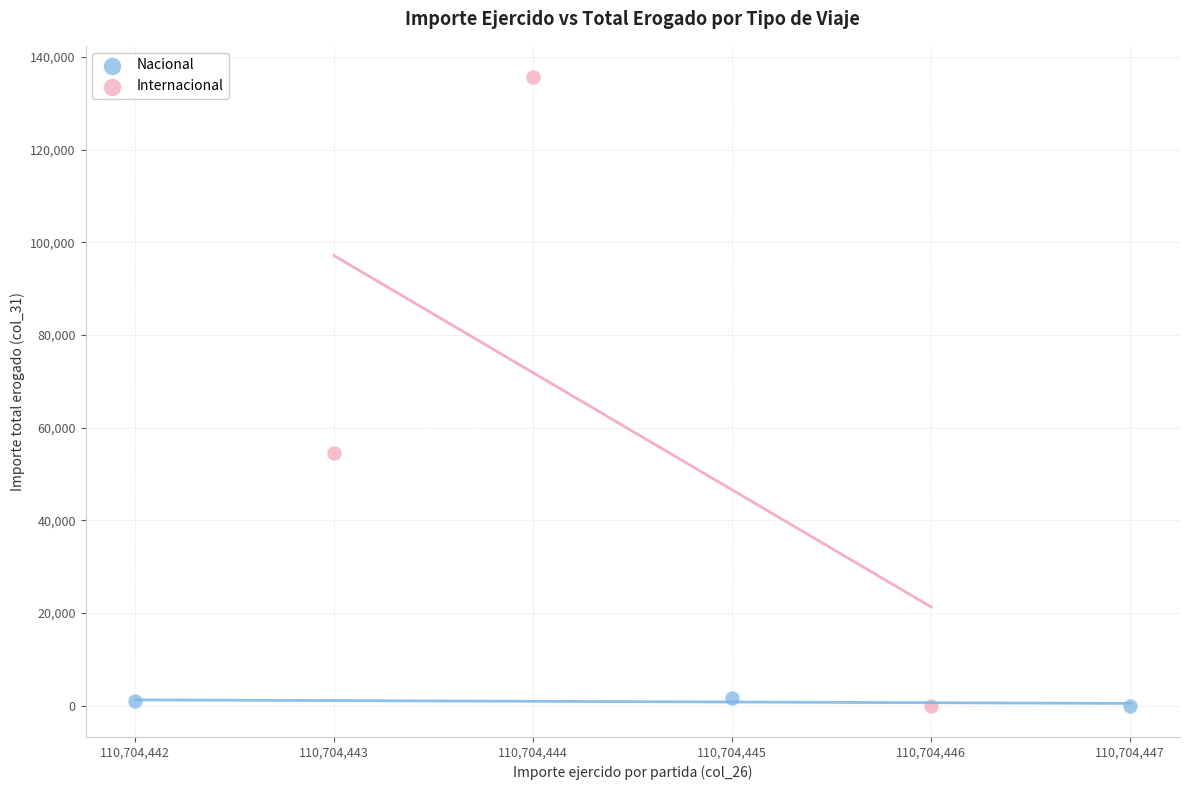

What are all the series names shown in the legend?

Nacional, Internacional